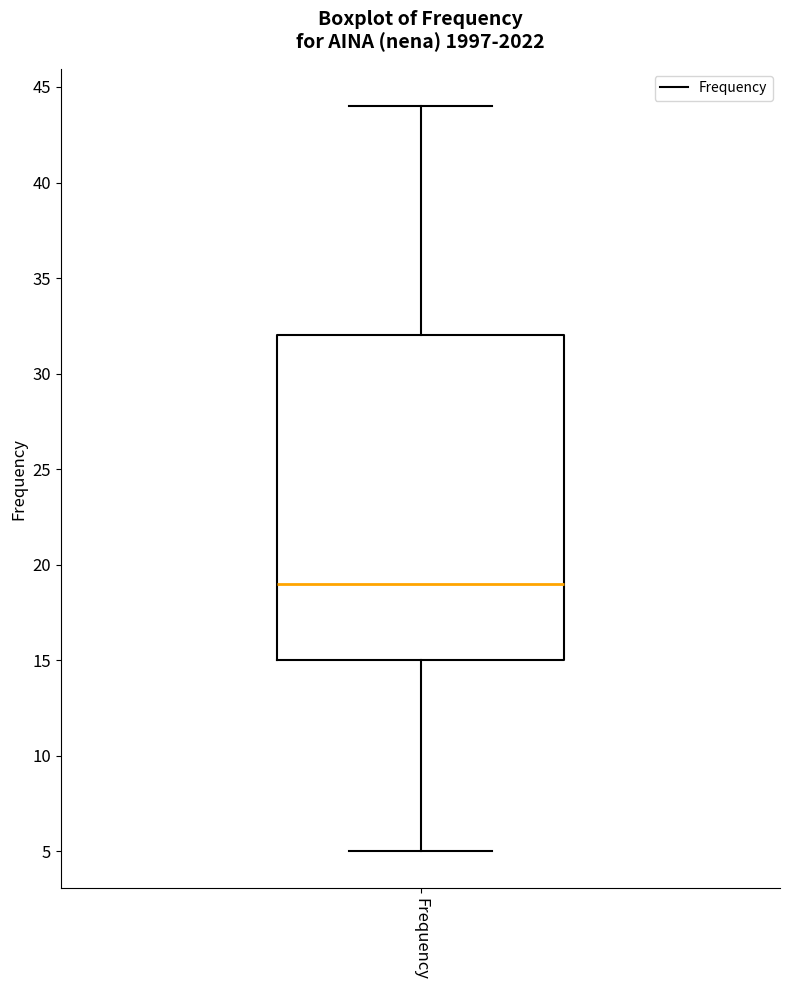

Transcribe this box plot: give where the median line is, the range the box spans, and where the two whiskers end, as read against the y-axis. The values are not printed on the chart, so give them approximately, as read against the axis.

median 19, box 15 to 32, whiskers 5 to 44